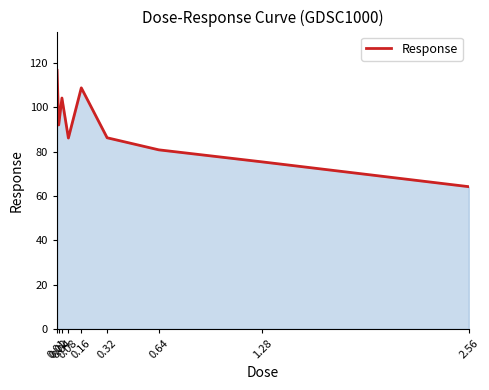

What is the greatest value displayed?

116.7